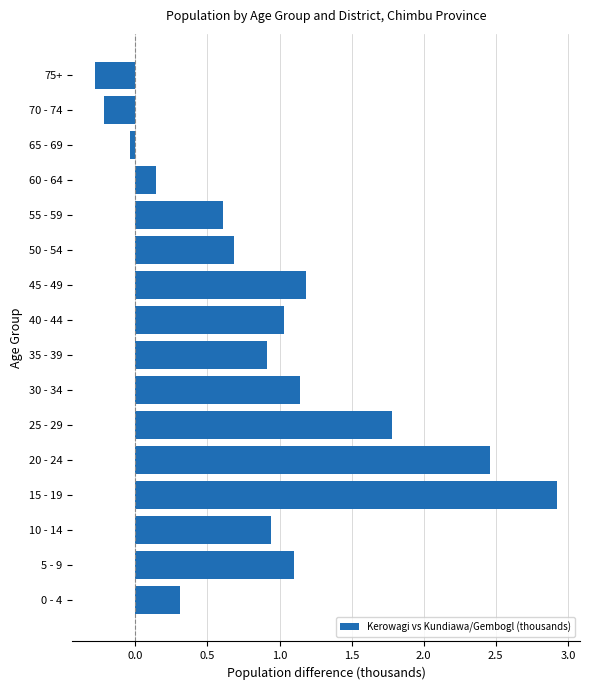

What is the sum of all values?

14.7